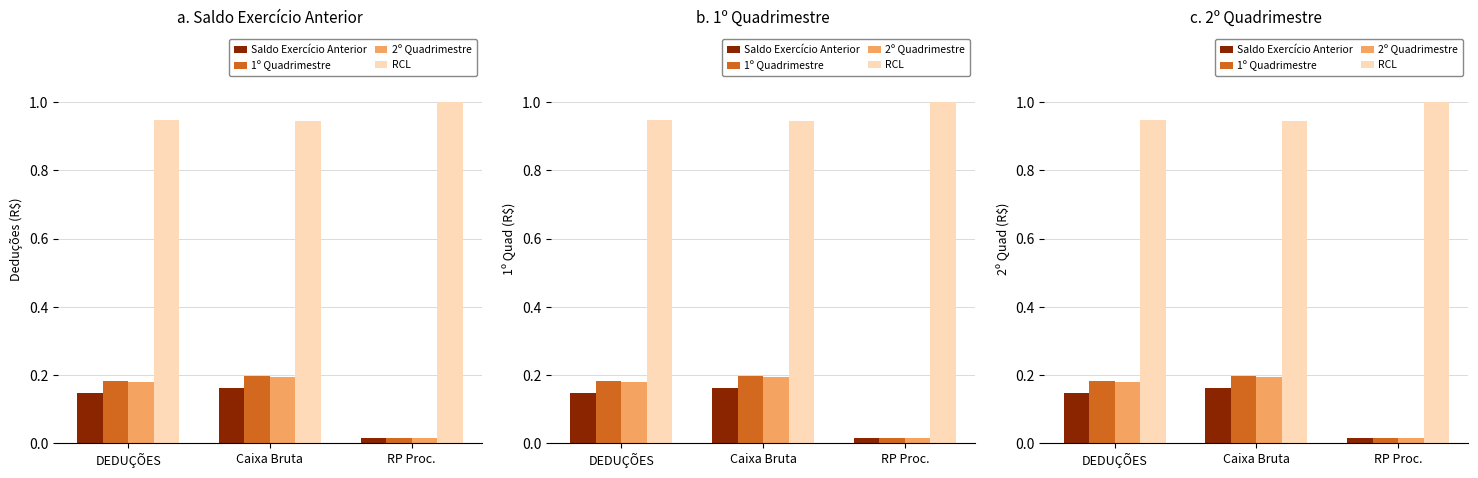

What is the sum of the 2º Quadrimestre values at RP Proc. and DEDUÇÕES?

0.2